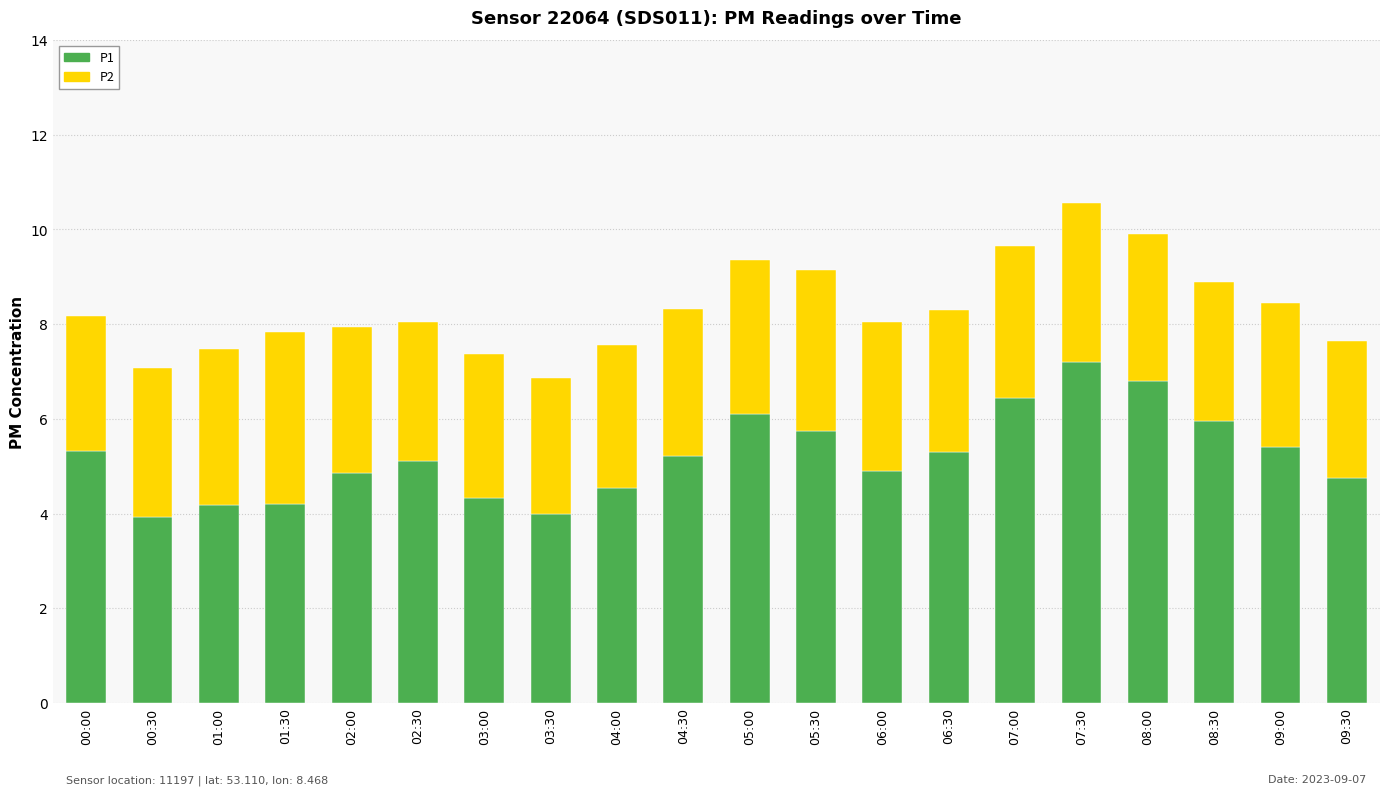

Is it true that P1 equals 1.2 at 03:30?

False